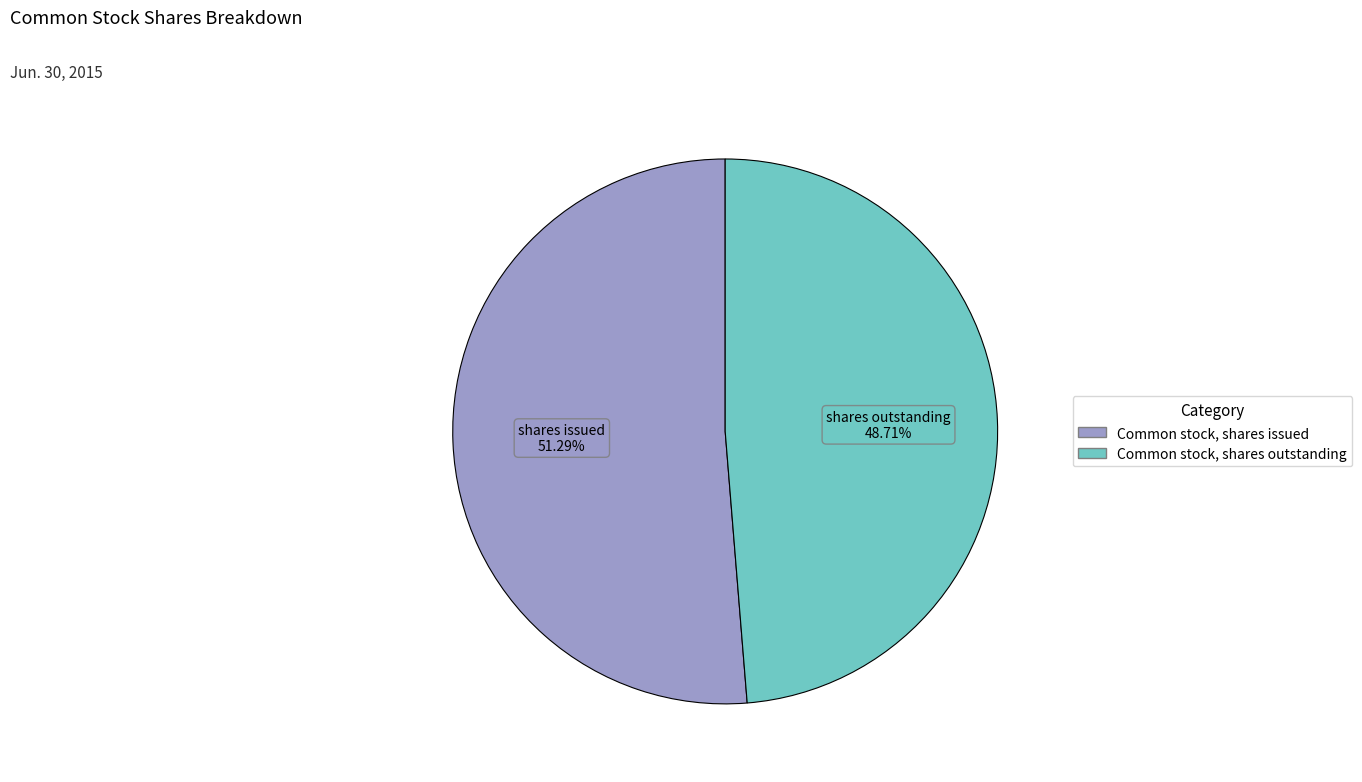

What percentage is the Common stock, shares issued slice, to the nearest percent?

51%